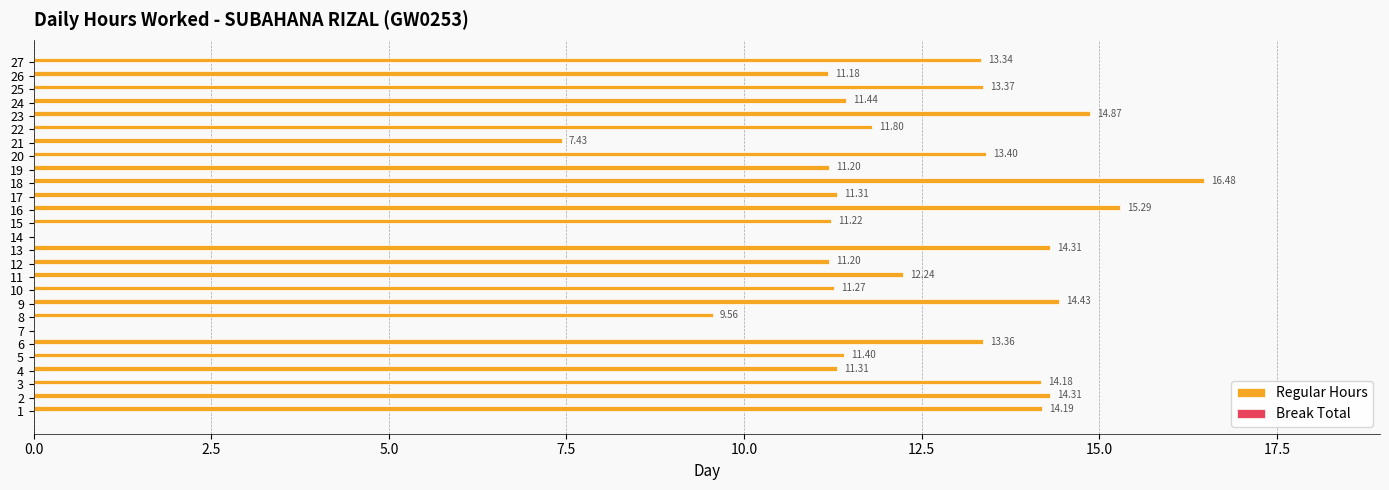

Approximately how many times larger is the value at 10 compared to 9?

0.8